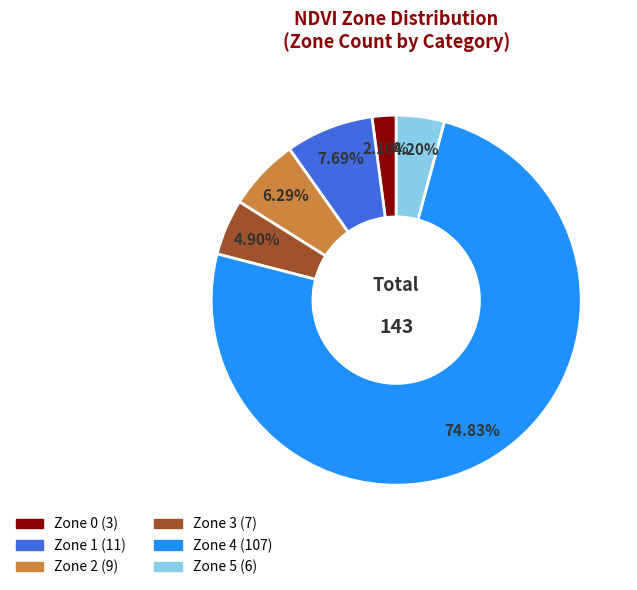

Does any single category account for the majority?

Yes